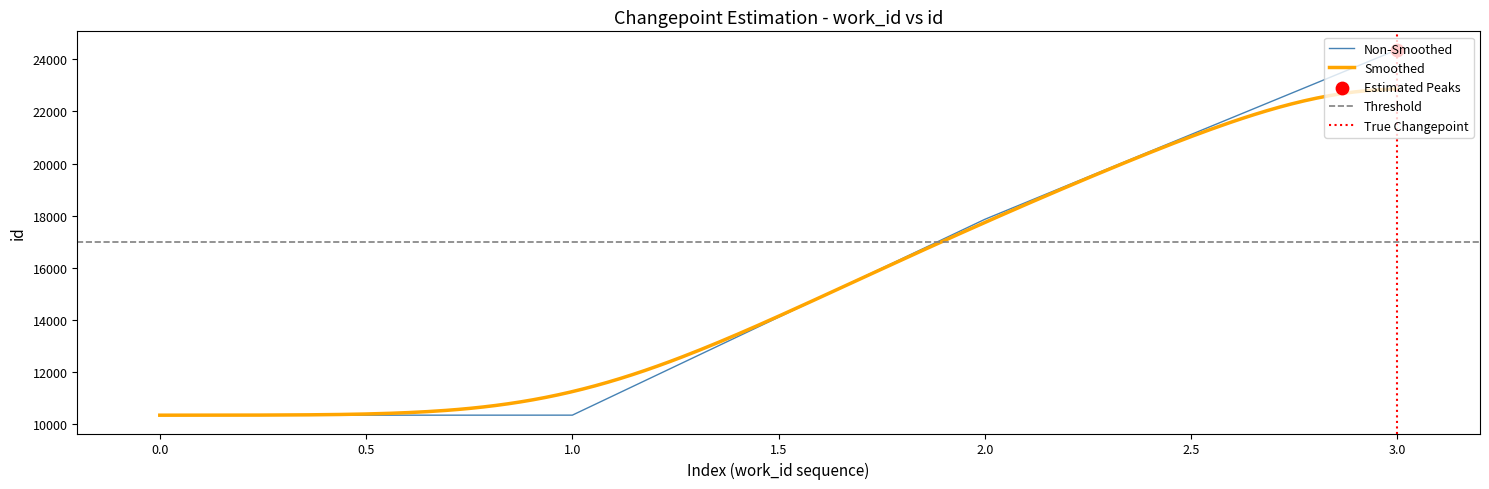

True or false: Non-Smoothed has more than 2 points higher than both neighbors.

False